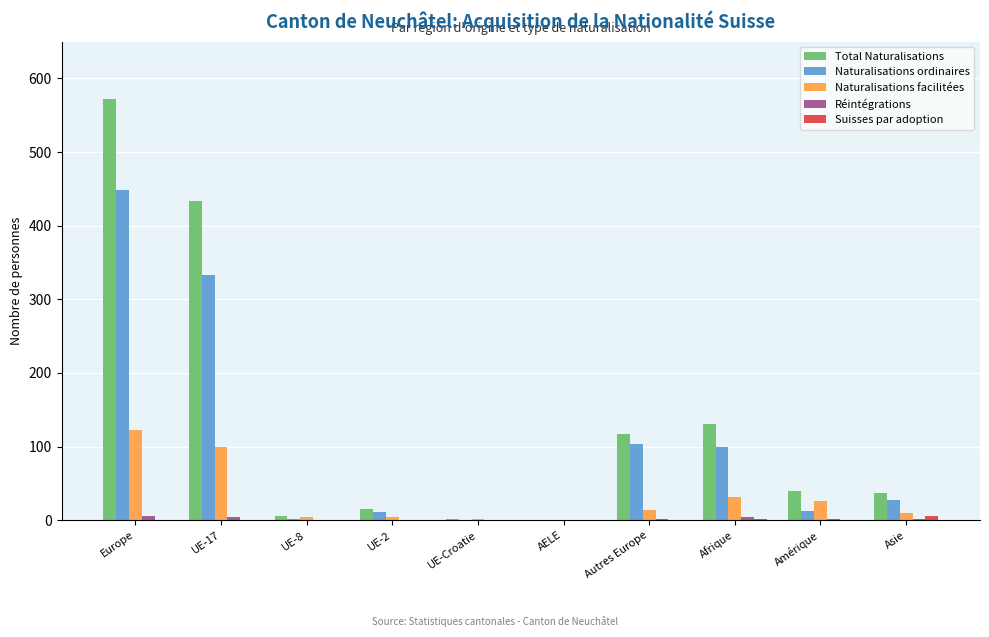

Which series has the largest total across all categories?

Total Naturalisations